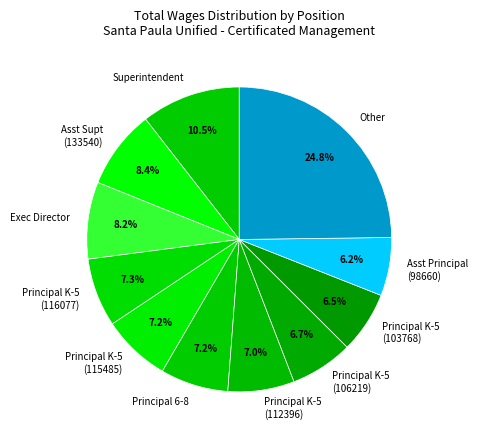

To the nearest percent, what is the combined percentage of Principal K-5 (112396) and Principal K-5 (116077)?

14%